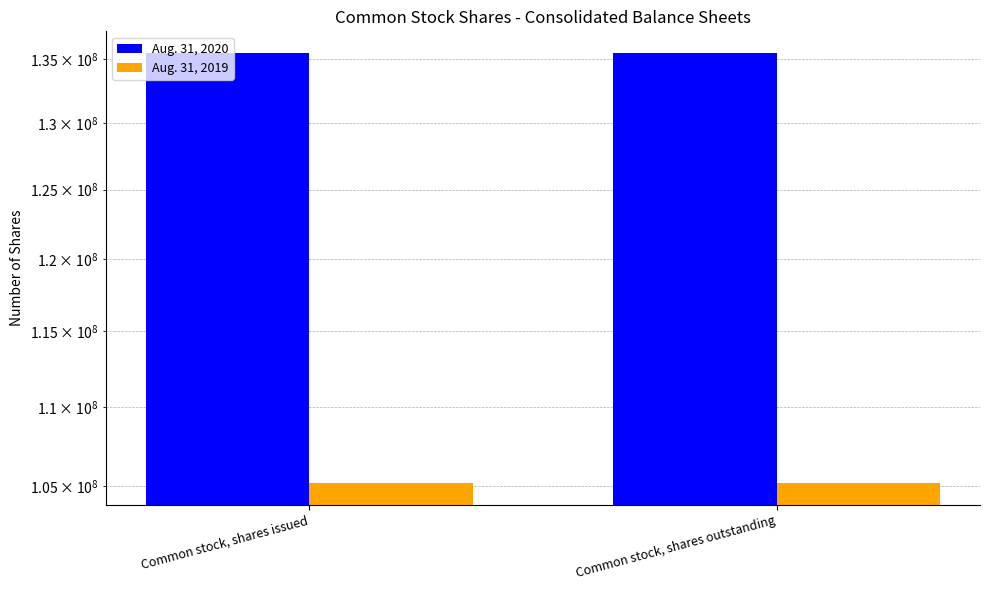

What is the smallest value displayed?

105184073